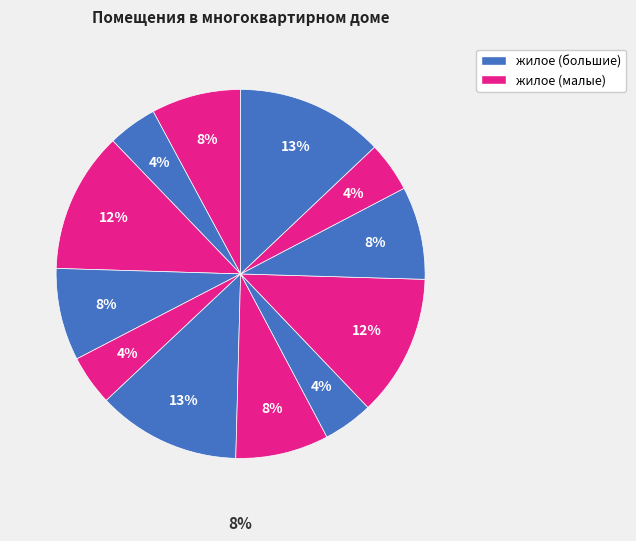

To the nearest percent, what is the difference between the largest and smallest slice percentages?

9%